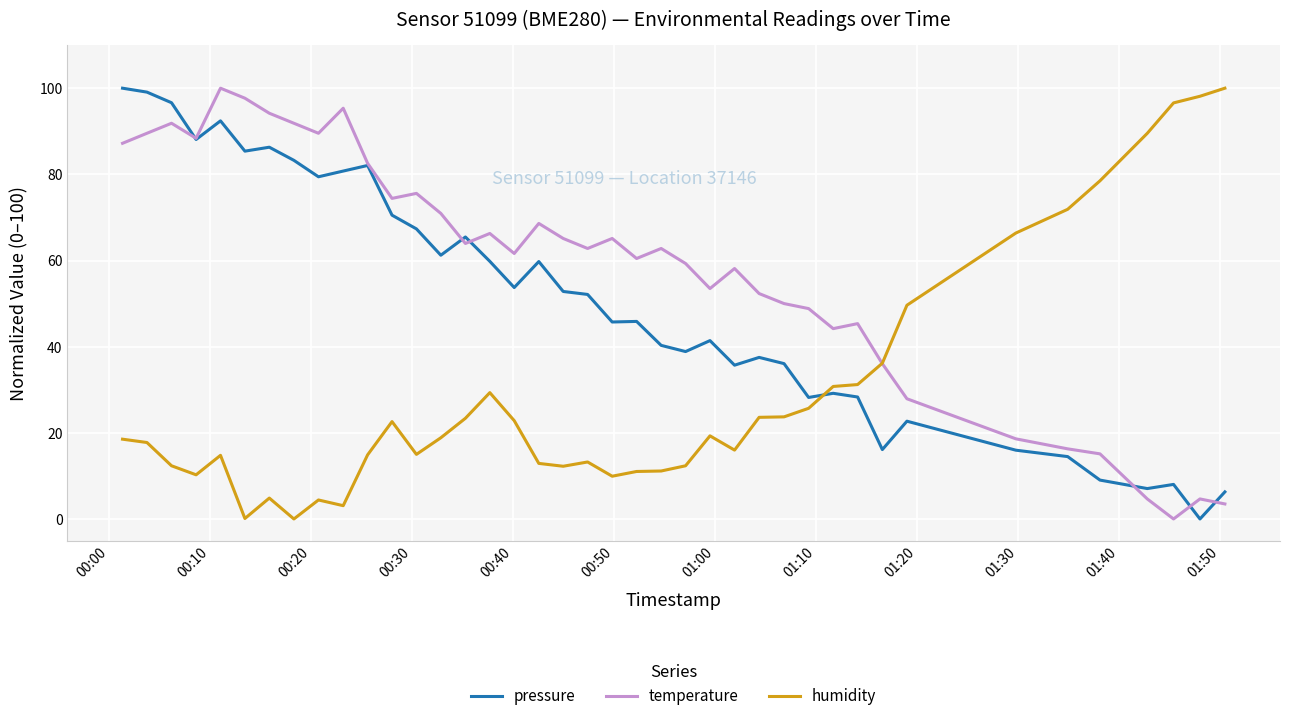

What is the greatest value displayed?

100.0